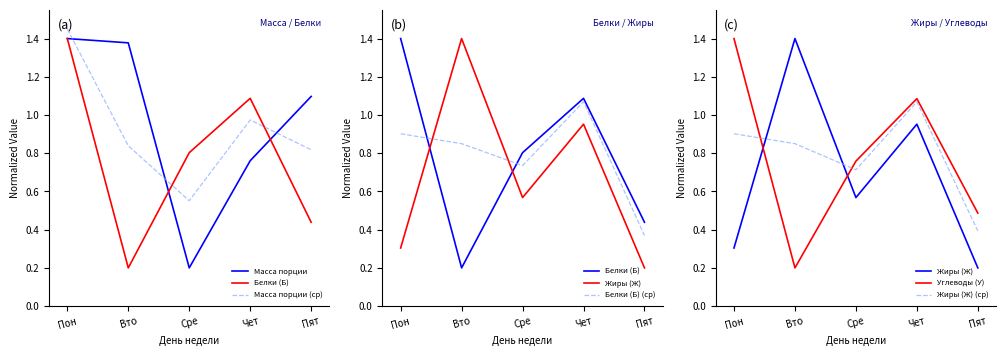

At which category is the sum across all series the highest?

Пон